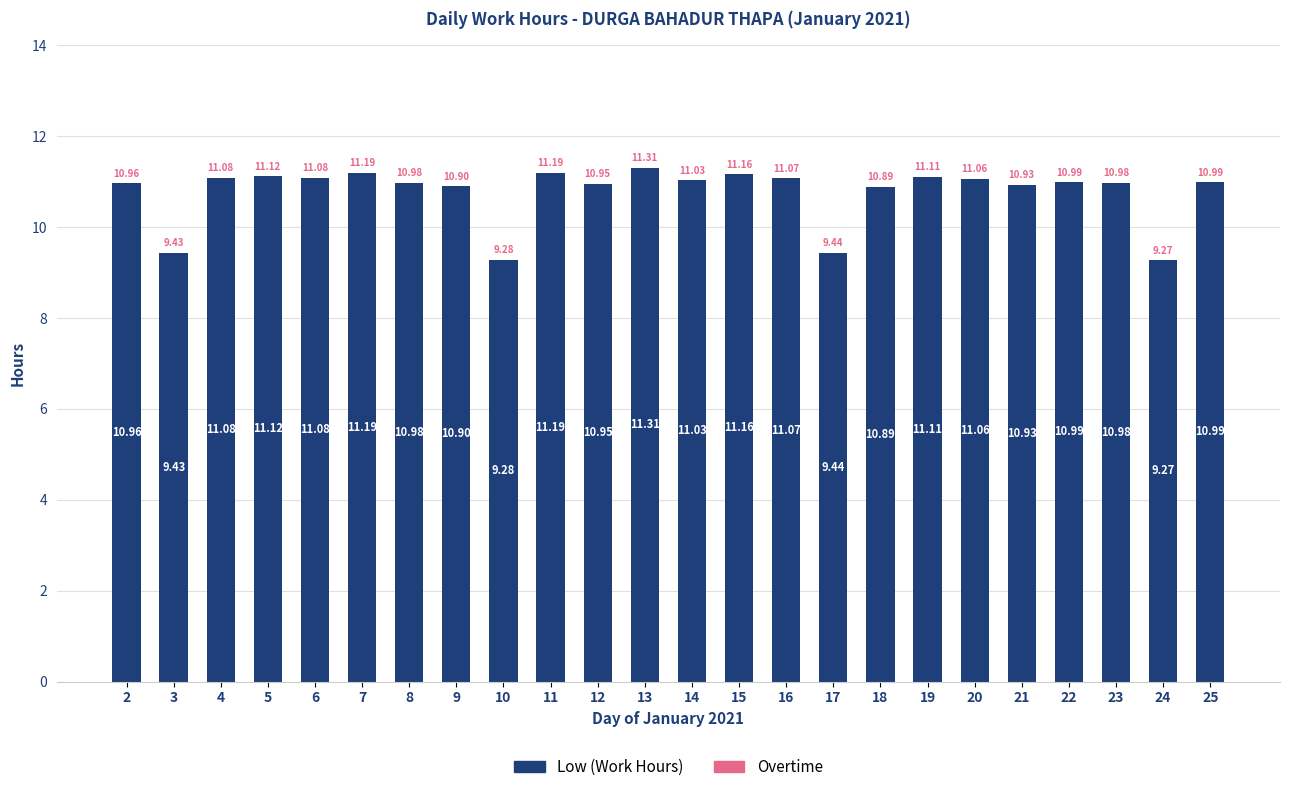

What is the sum of the values at 23 and 7?

22.2